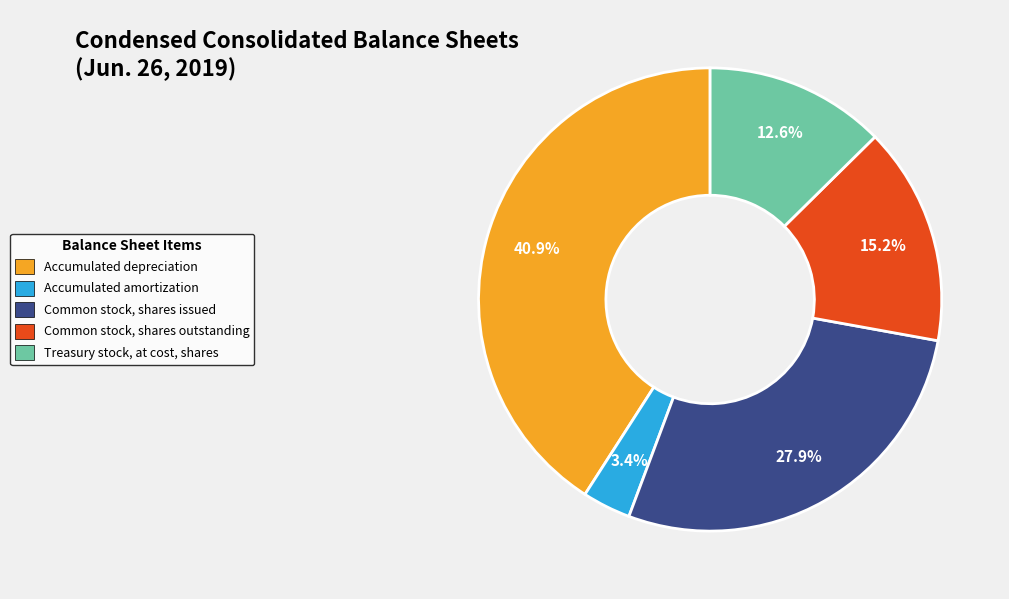

Rank the categories by value from highest to lowest.

Accumulated depreciation, Common stock, shares issued, Common stock, shares outstanding, Treasury stock, at cost, shares, Accumulated amortization